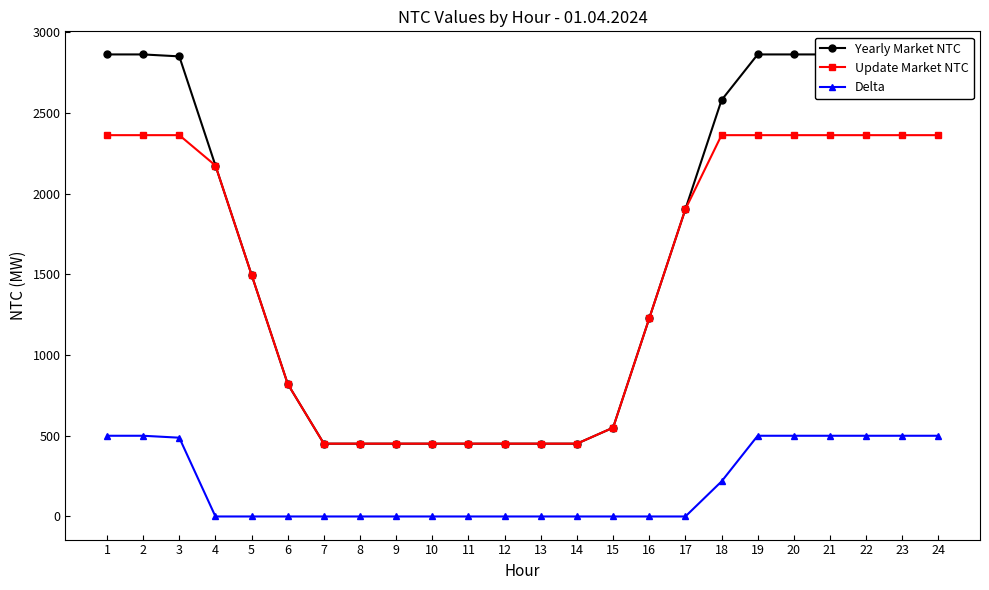

Which series has the largest total across all categories?

Yearly Market NTC